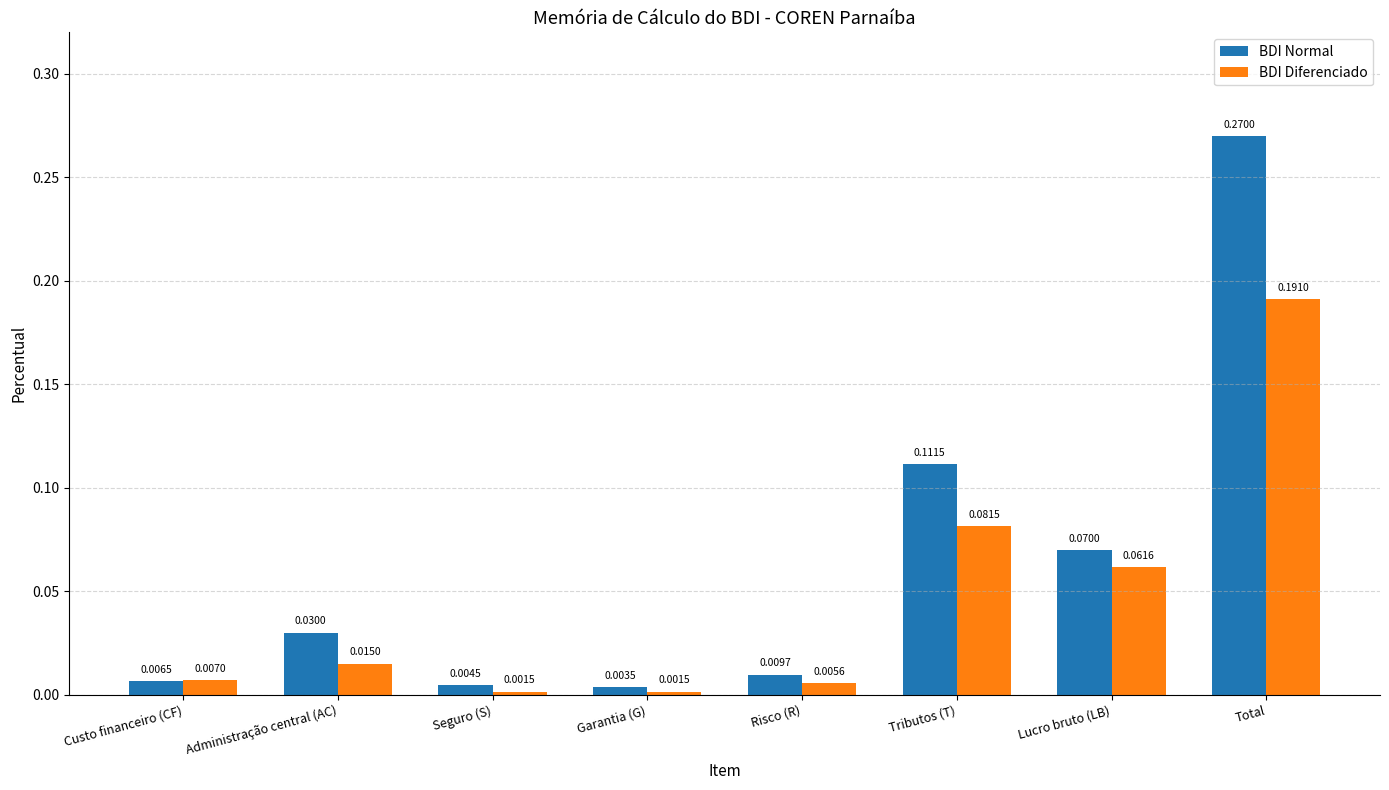

At how many categories does at least one series exceed 0?

8